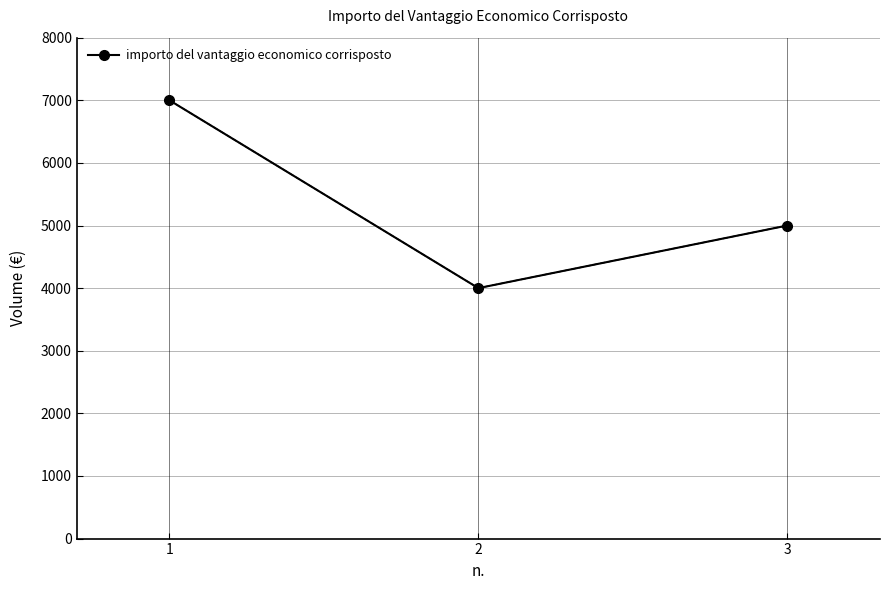

What is the difference between the maximum and minimum values?

3000